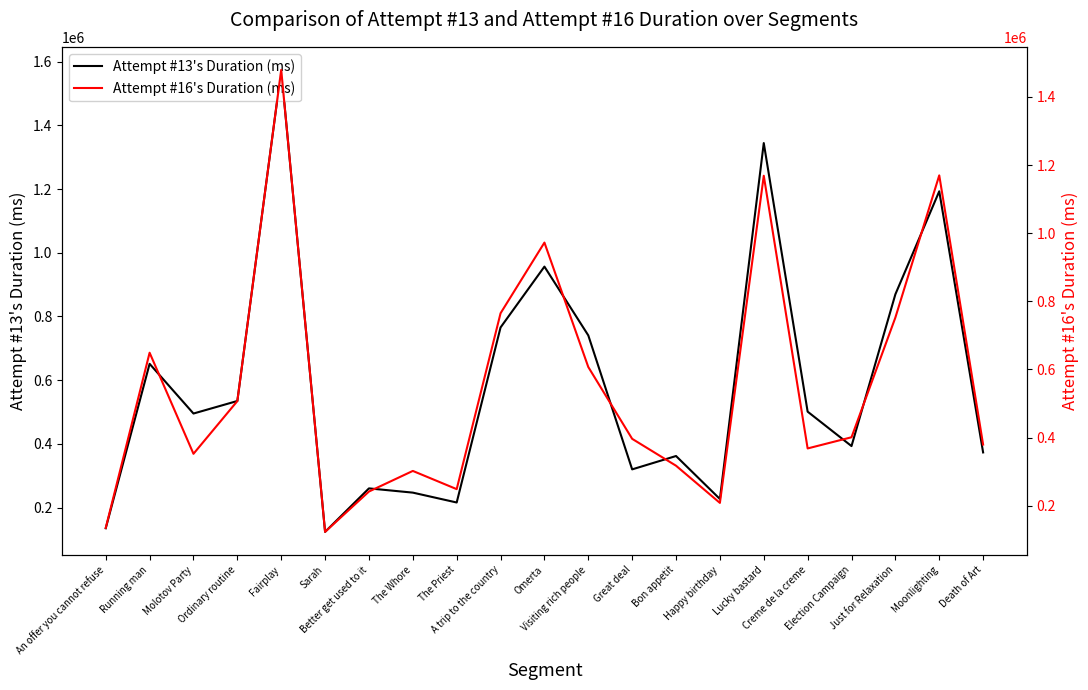

What is the difference between the maximum and second lowest values in the Attempt #13's Duration (ms) series?

1438650